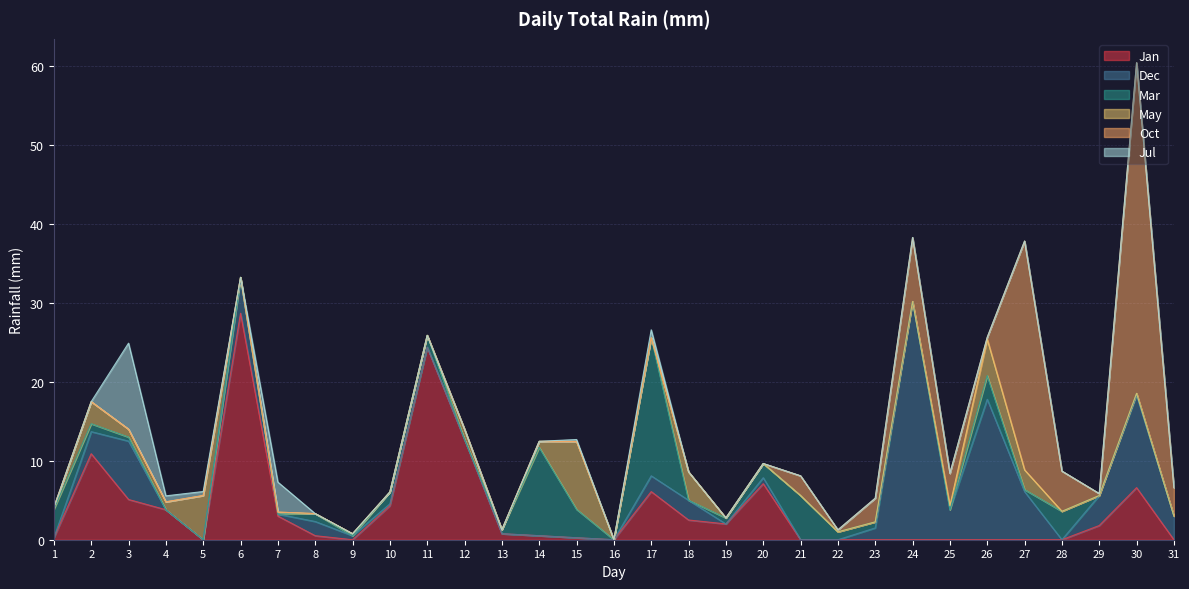

What is the difference between the Mar values at 4 and 27?

0.2